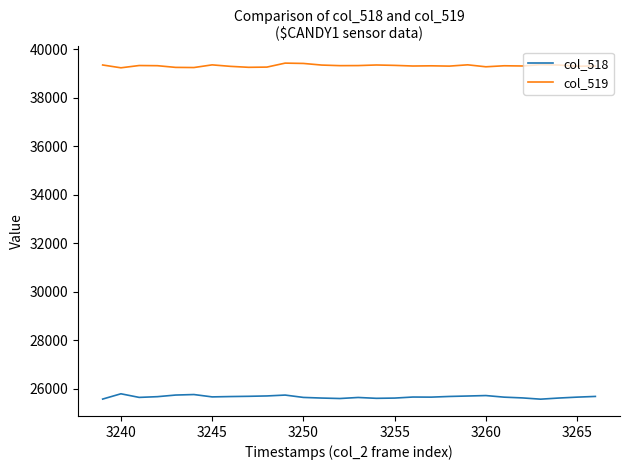

Which series has the largest total across all categories?

col_519